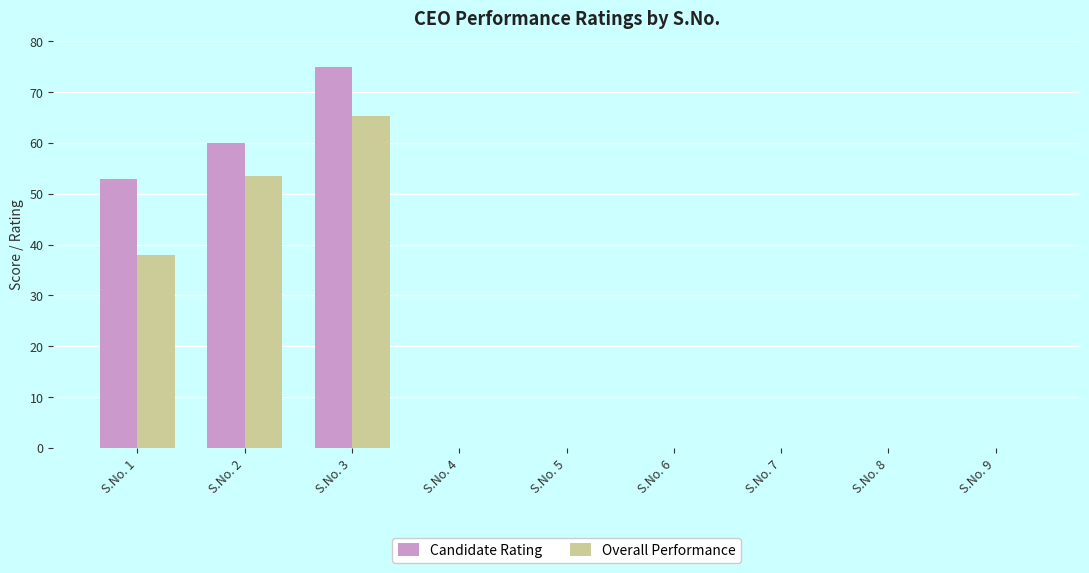

At which label does Overall Performance reach its peak?

S.No. 3